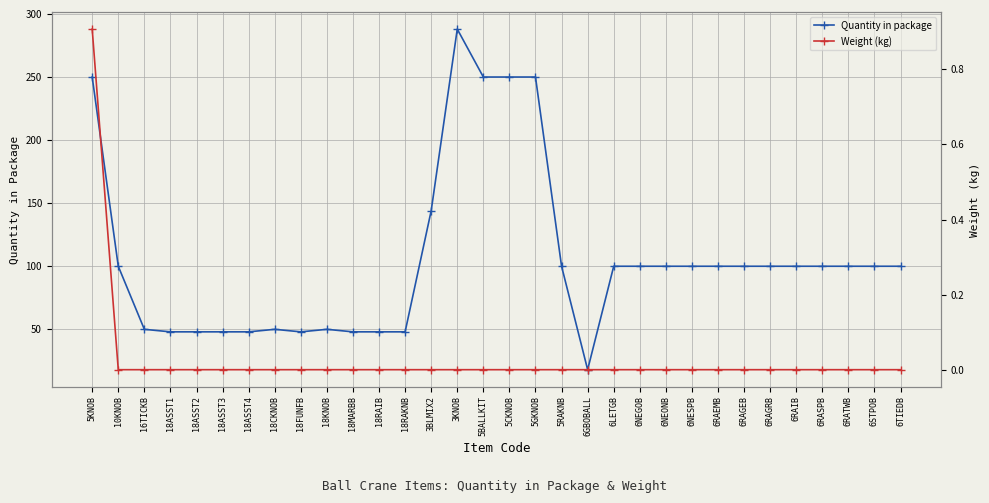

At which category is the sum across all series the highest?

3KNOB